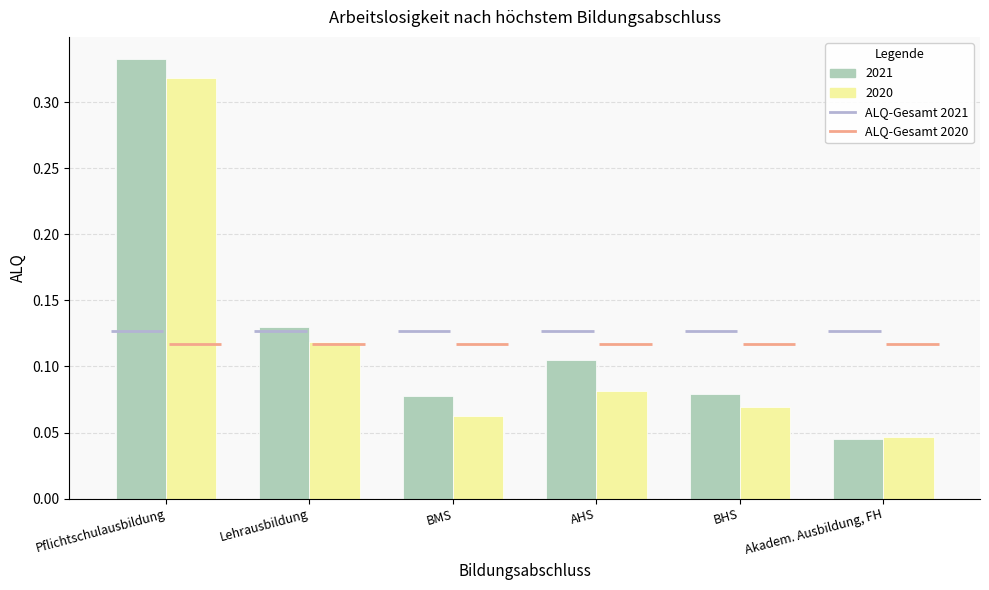

What is the total value across all series at Lehrausbildung?

0.2